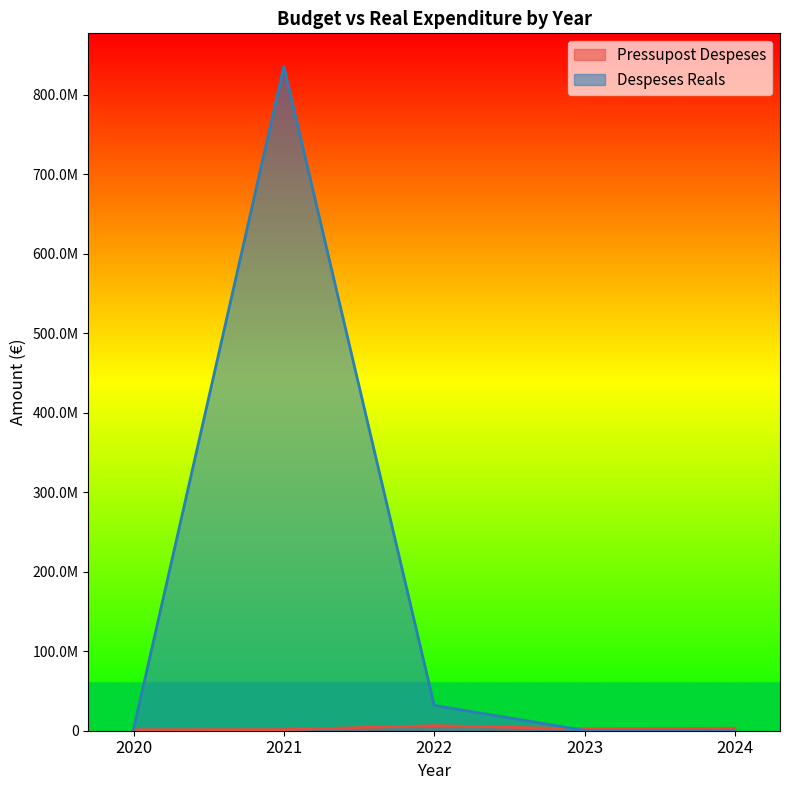

What is the value of the Pressupost Despeses point at the 4th from the left?

2330121.0